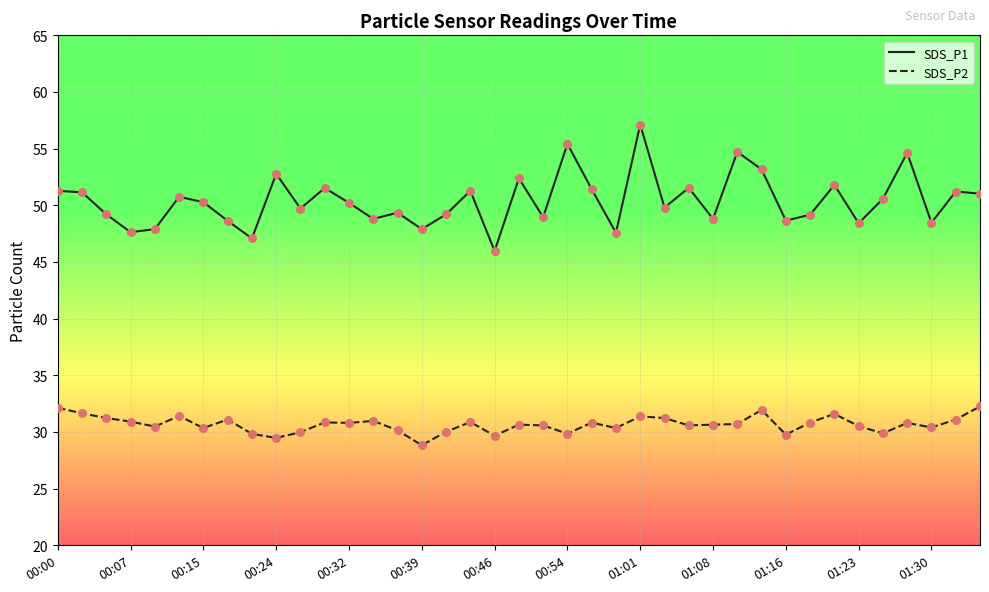

What are all the series names shown in the legend?

SDS_P1, SDS_P2